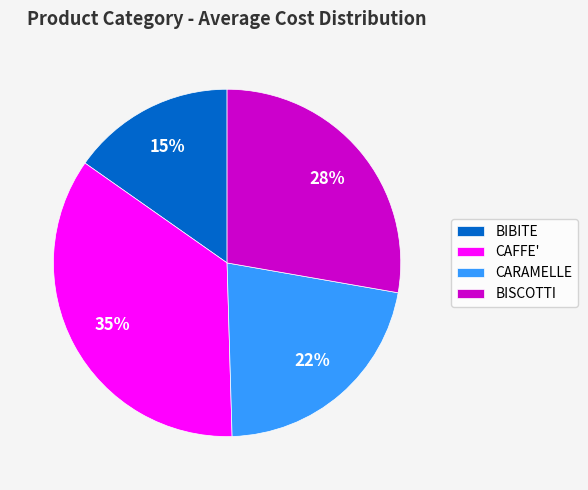

Count the number of slices in the pie.

4